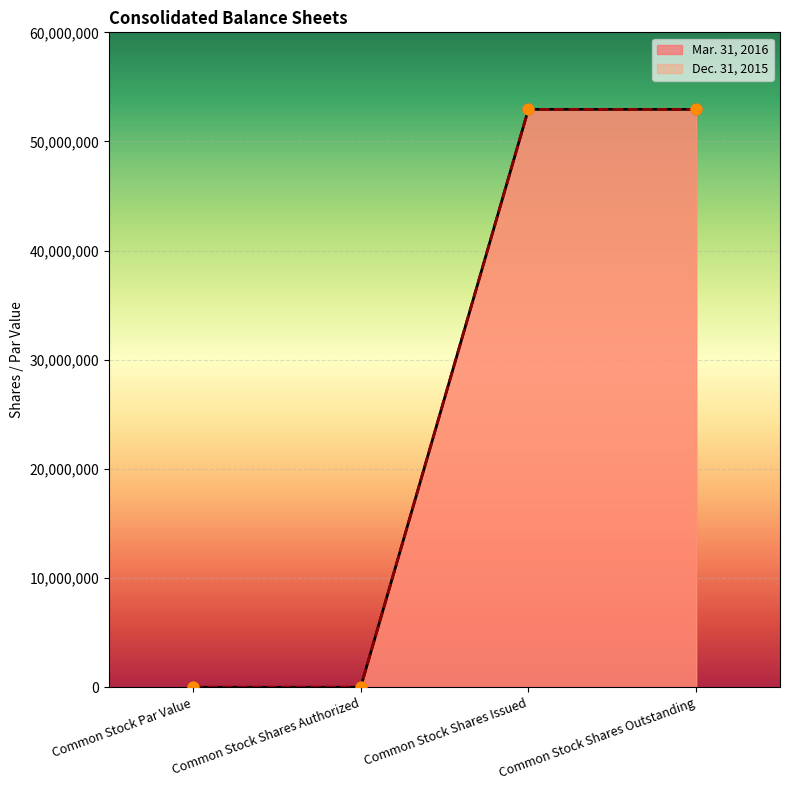

What are all the series names shown in the legend?

Mar. 31, 2016, Dec. 31, 2015